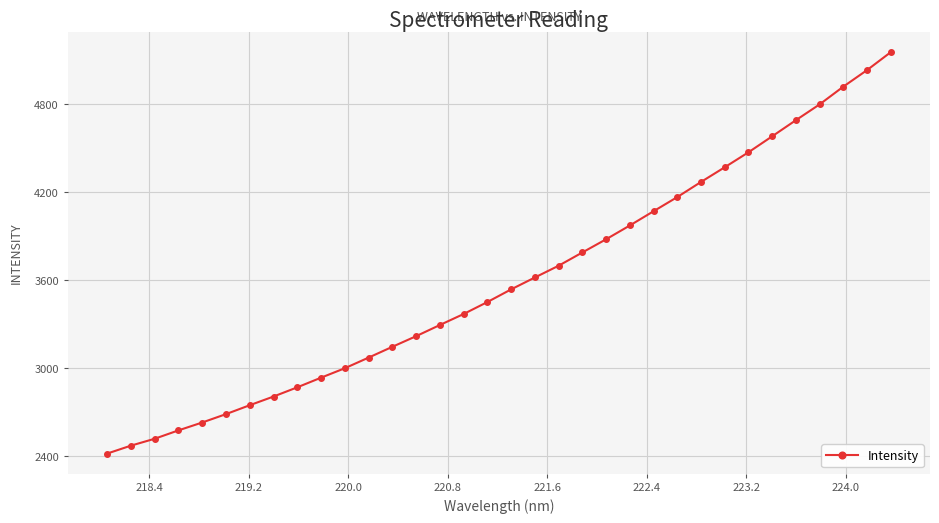

What is the value of the 32nd point from the left?

4918.5